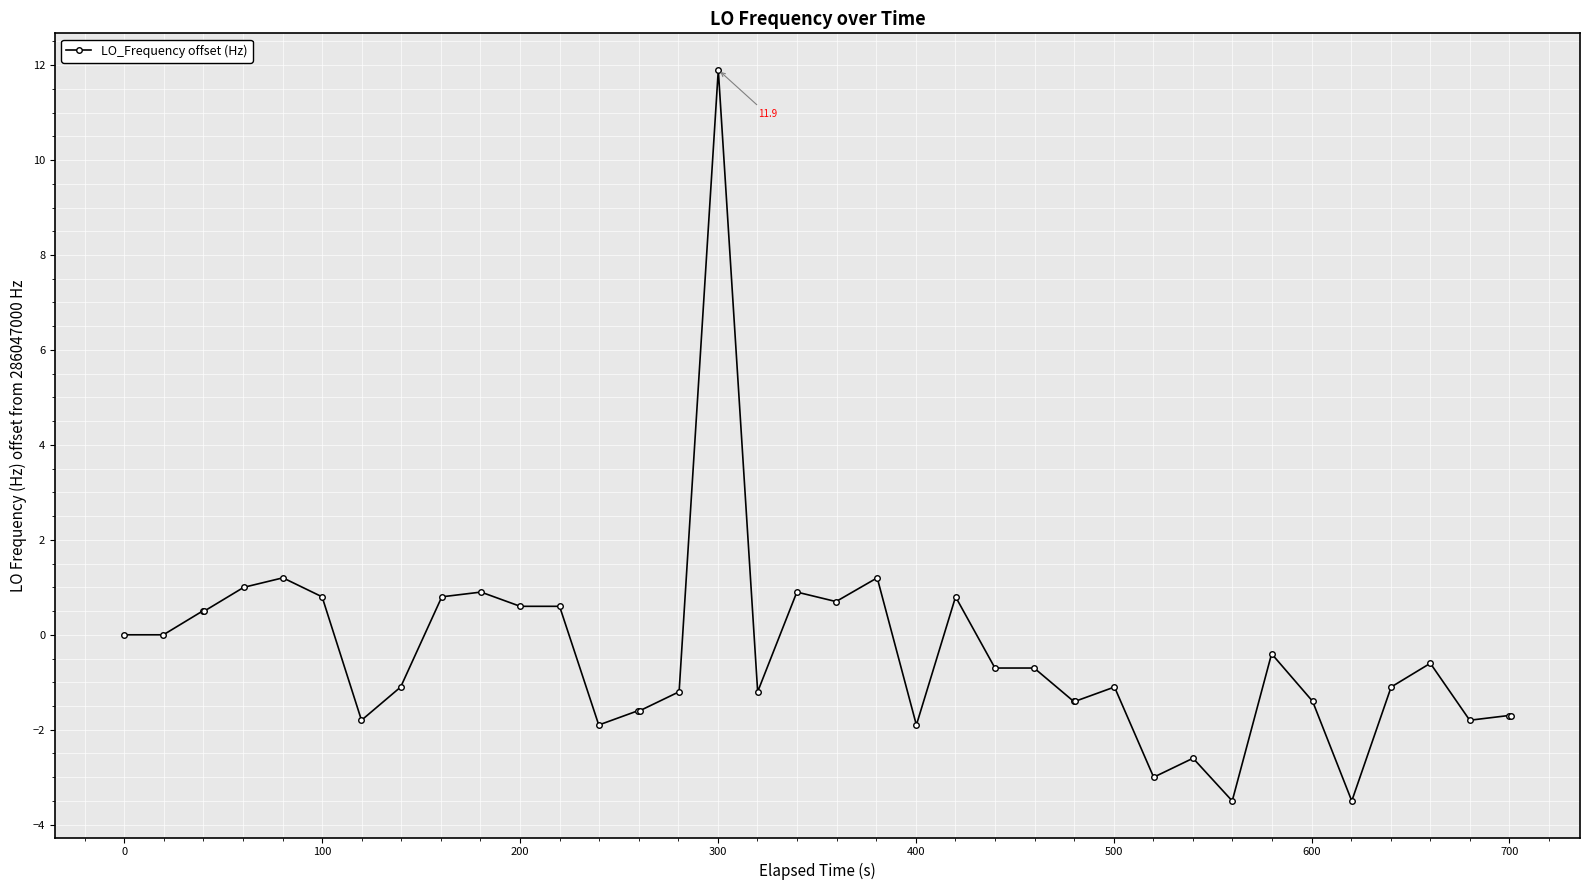

What is the greatest value displayed?

11.9